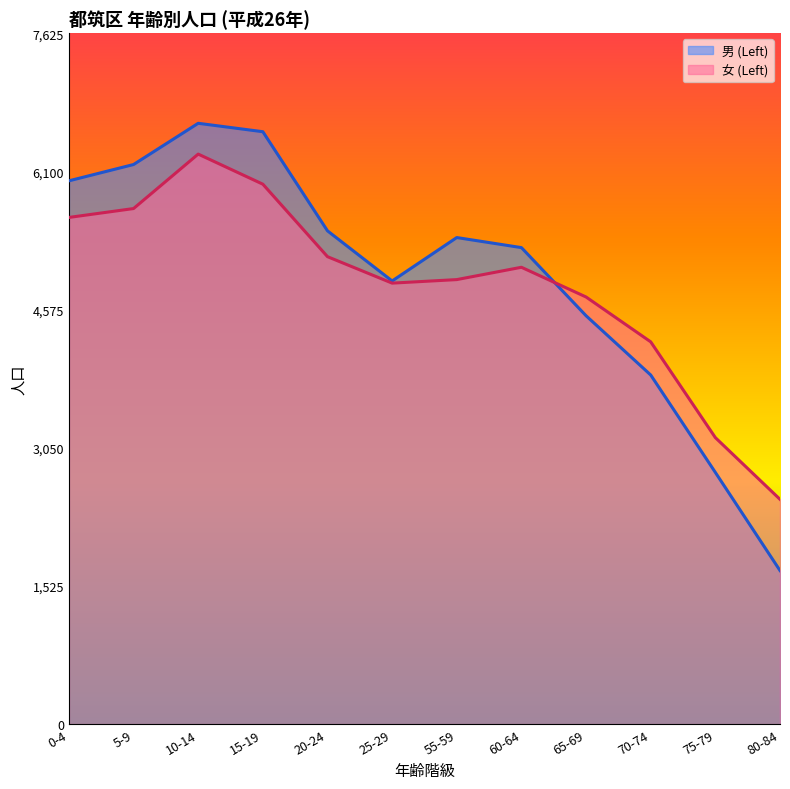

Between 20-24 and 75-79, which is larger?

20-24